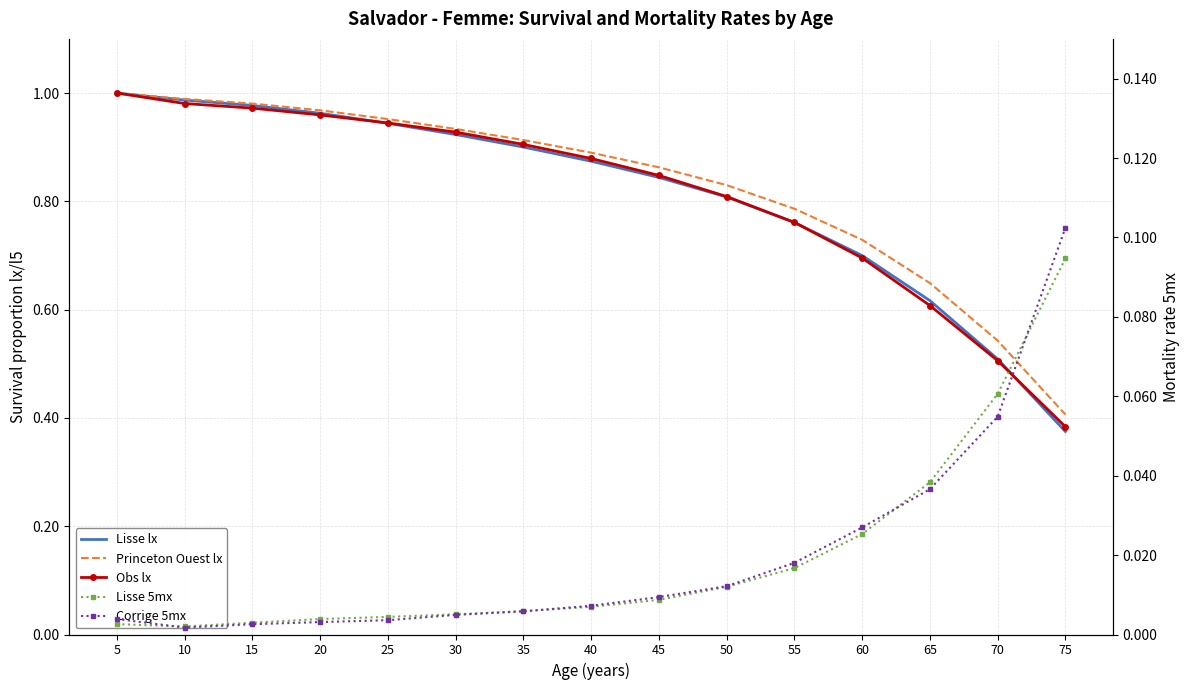

At 55, list the series in order from largest to smallest.

Princeton Ouest lx, Obs lx, Lisse lx, Corrige 5mx, Lisse 5mx